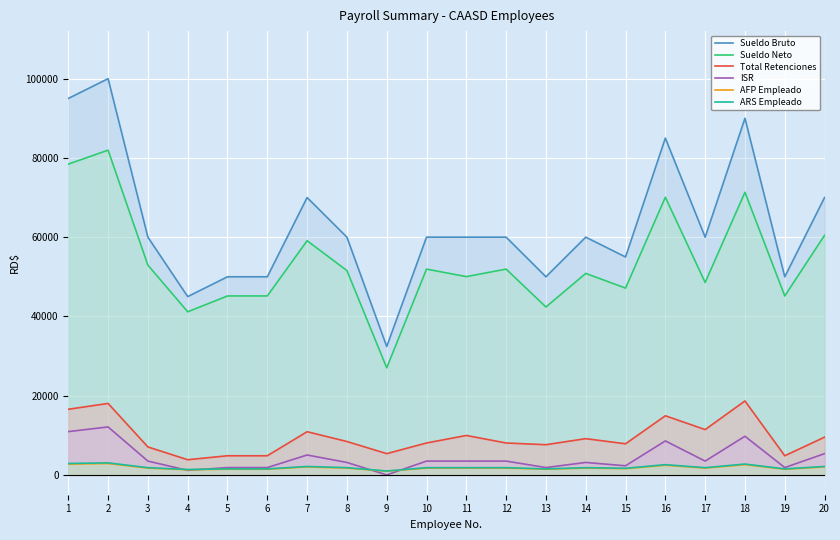

How many lines are shown in the chart?

6